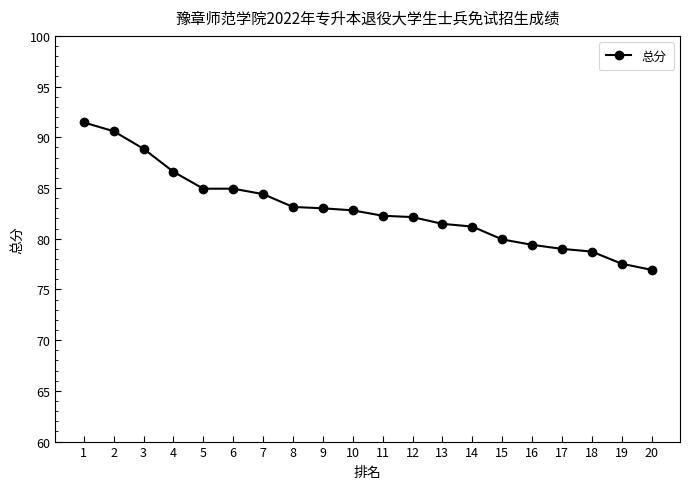

How many lines are shown in the chart?

1